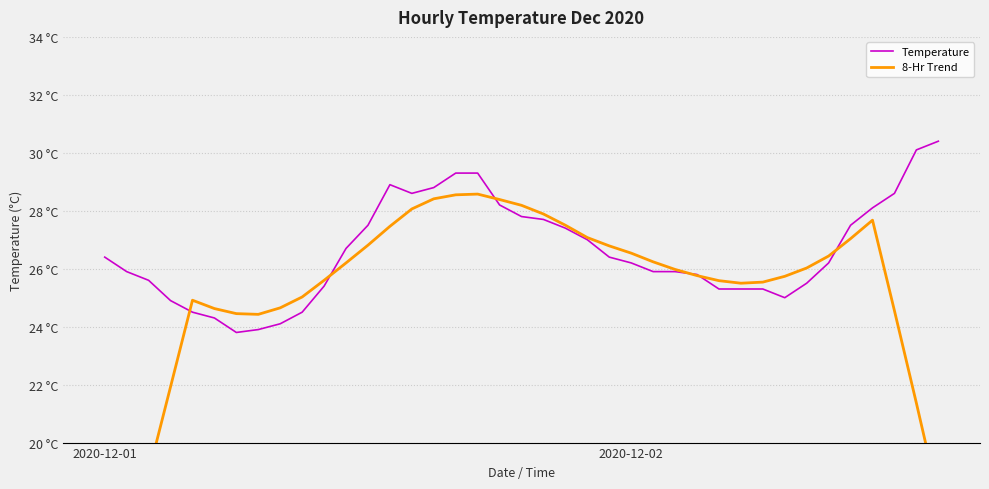

At which category does Temperature reach its first local peak?

13